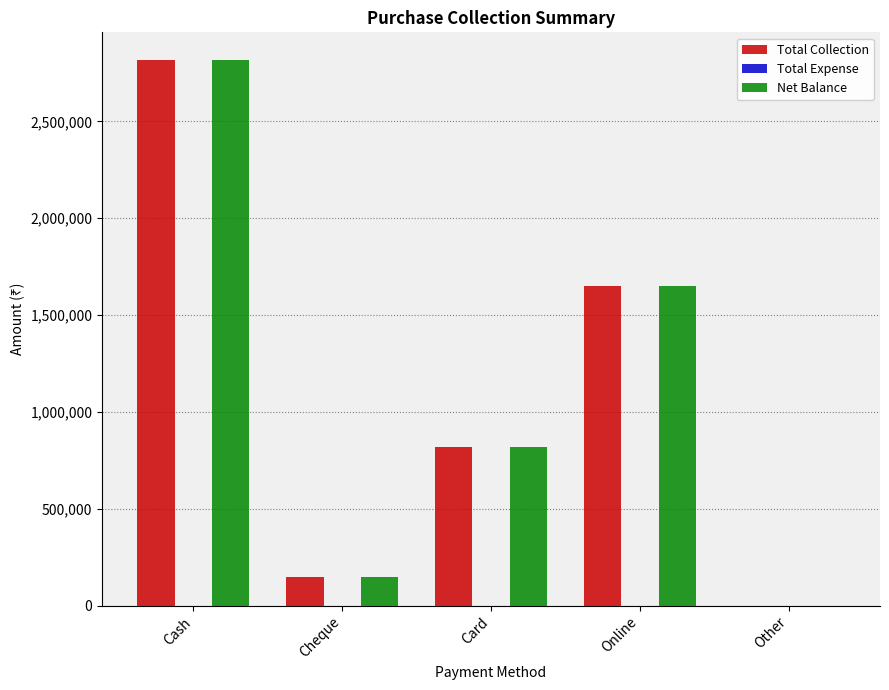

Count the number of data series in this chart.

2